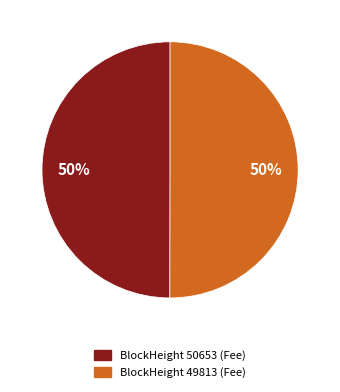

To the nearest percent, what is the average slice percentage?

50%